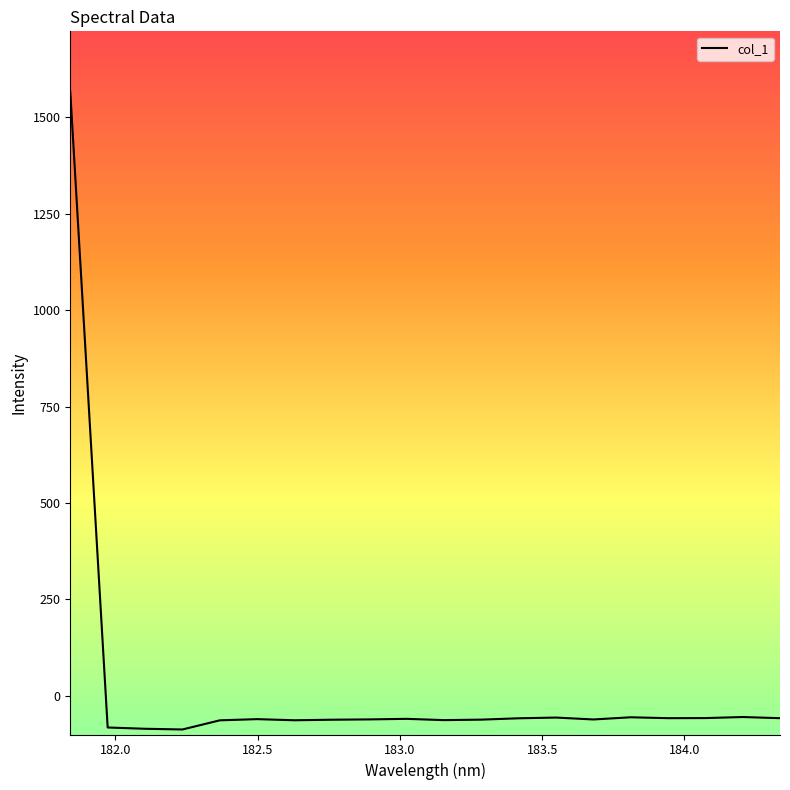

What is the maximum value shown in the chart?

1565.9